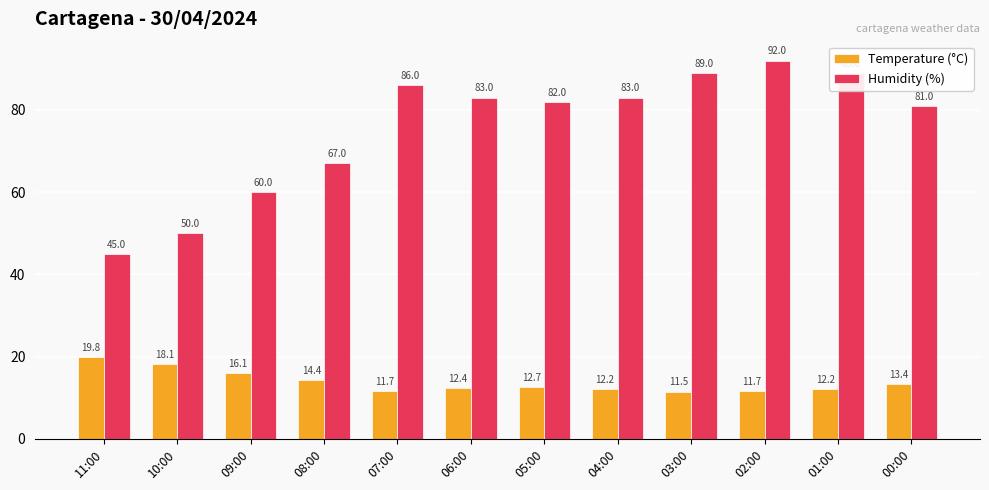

What is the greatest value displayed?

92.0